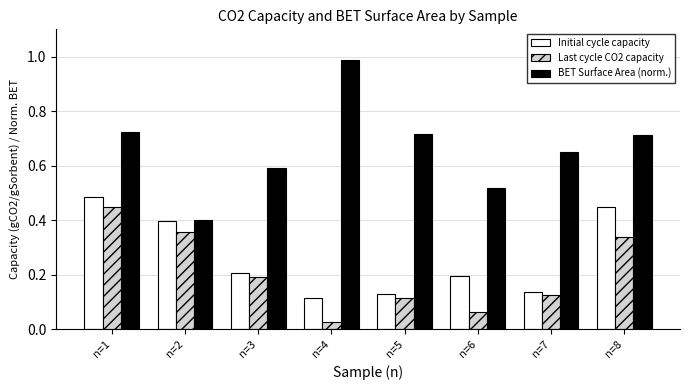

Which label corresponds to the smallest value in the chart?

n=4